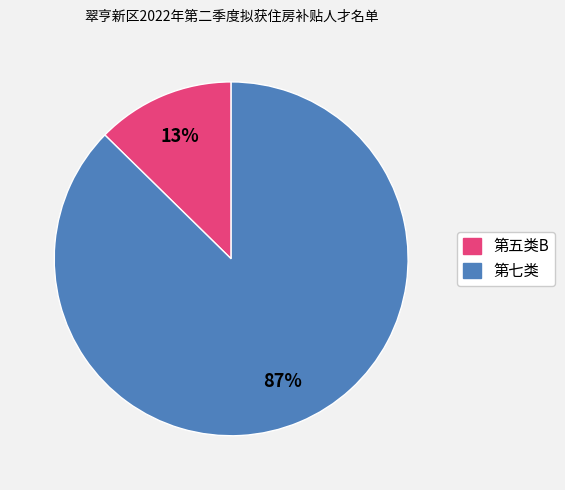

Which has a higher value, 第五类B or 第七类?

第七类